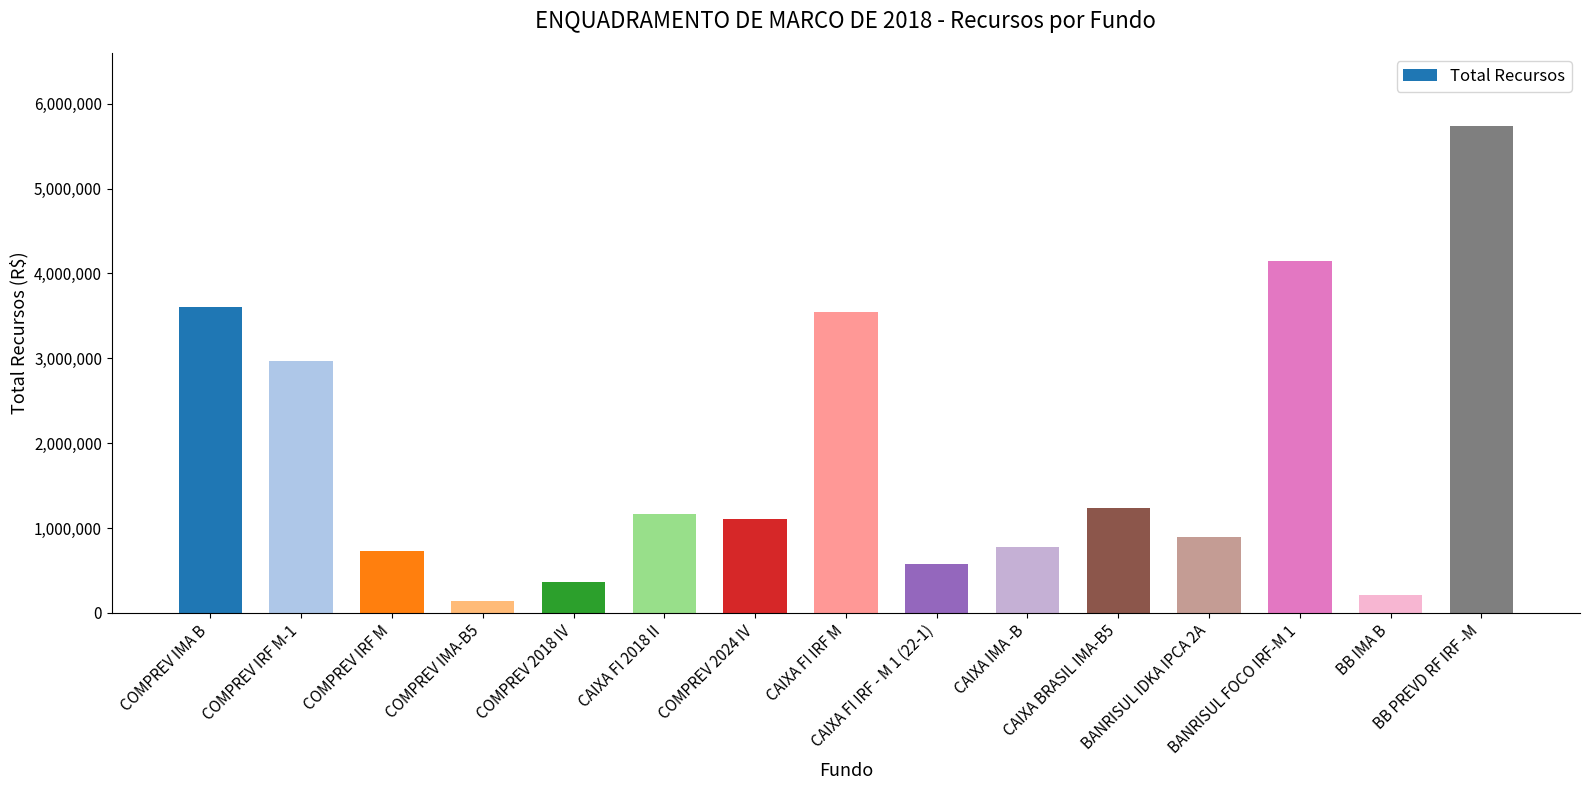

What position from the right is CAIXA FI IRF M?

8